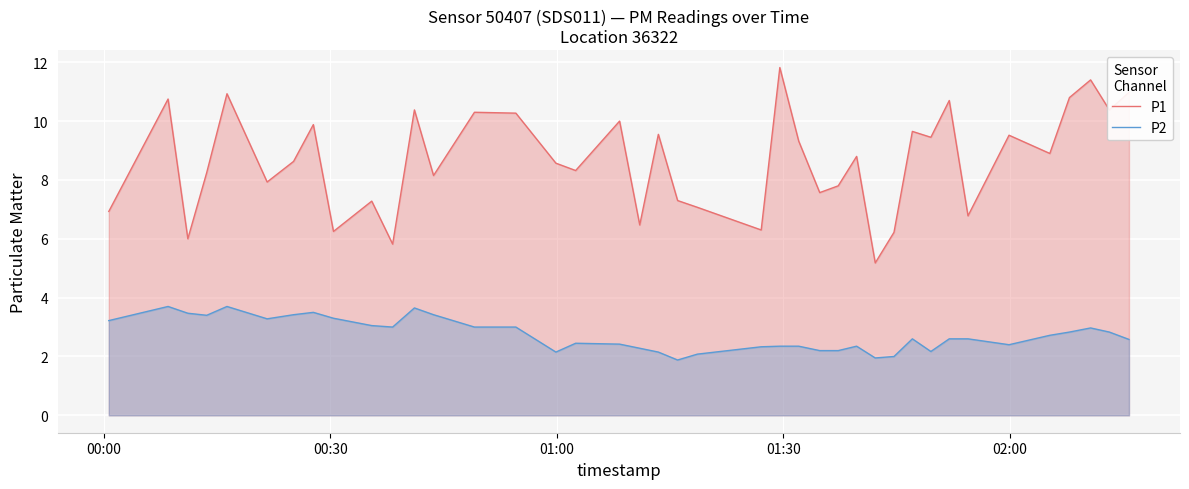

What is the difference between the second highest and second lowest values in the P2 series?

1.8